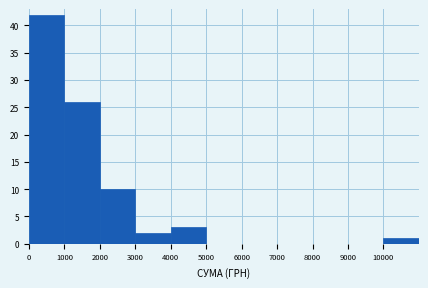

How tall is the bar that spans 1000 to 2000 on the x-axis? The values are not printed on the chart, so give them approximately, as read against the axis.

26